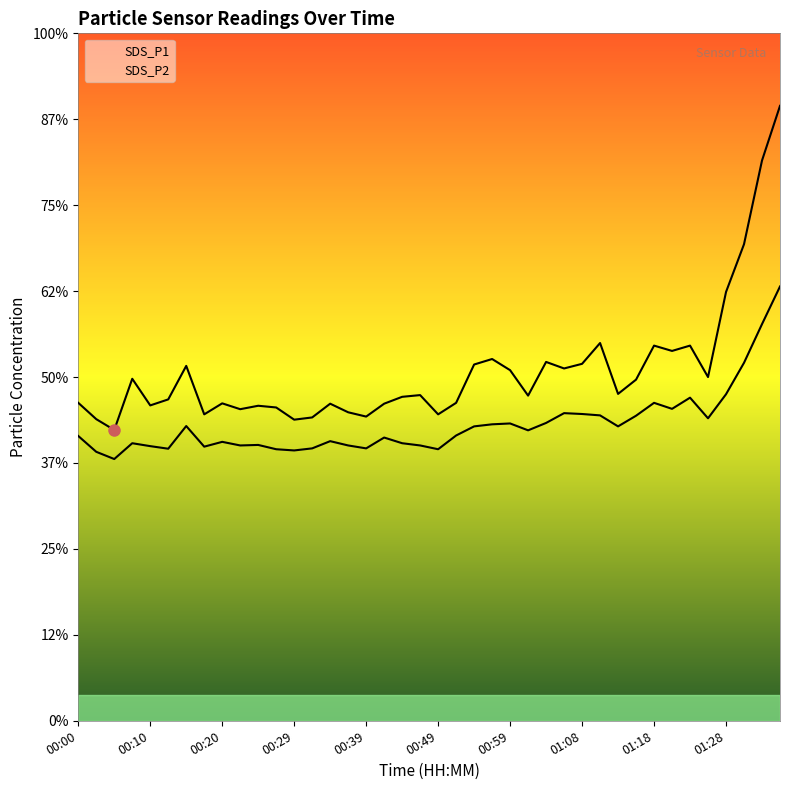

Which series has the largest total across all categories?

SDS_P1